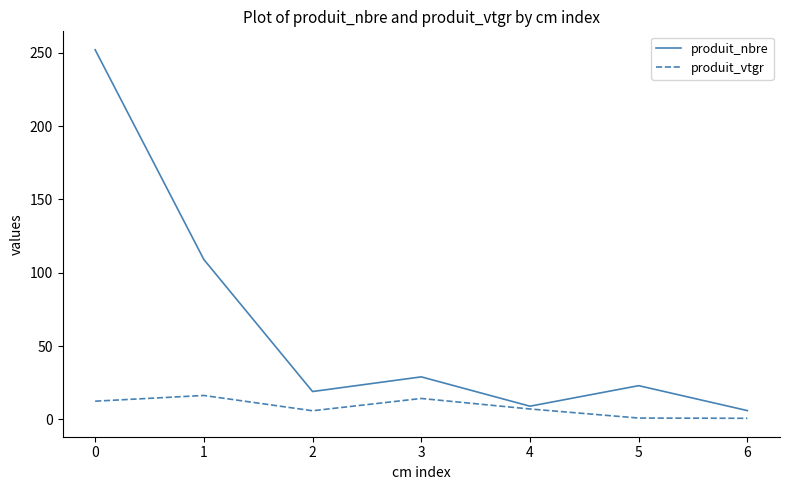

True or false: produit_nbre has a value of 6.0 at 6.

True